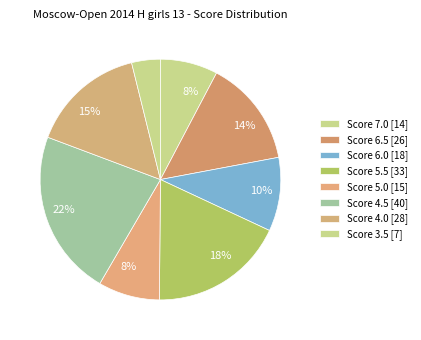

How many slices are in this pie chart?

8